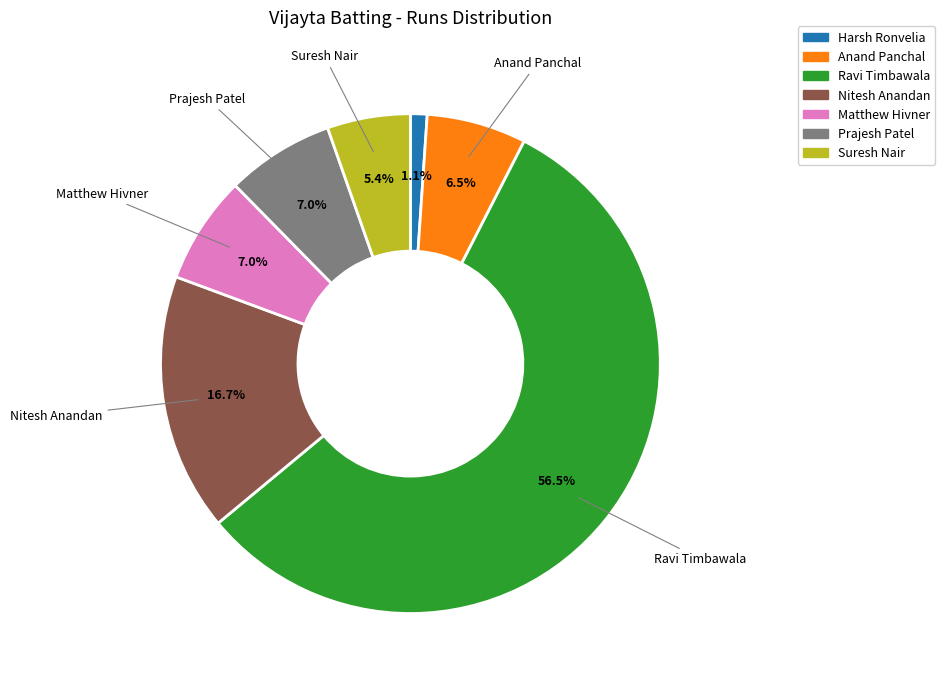

Is there any slice that represents more than half of the pie?

Yes